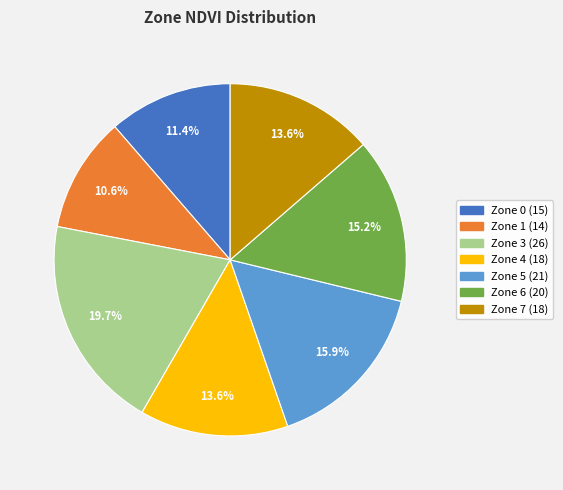

Does any single category account for the majority?

No